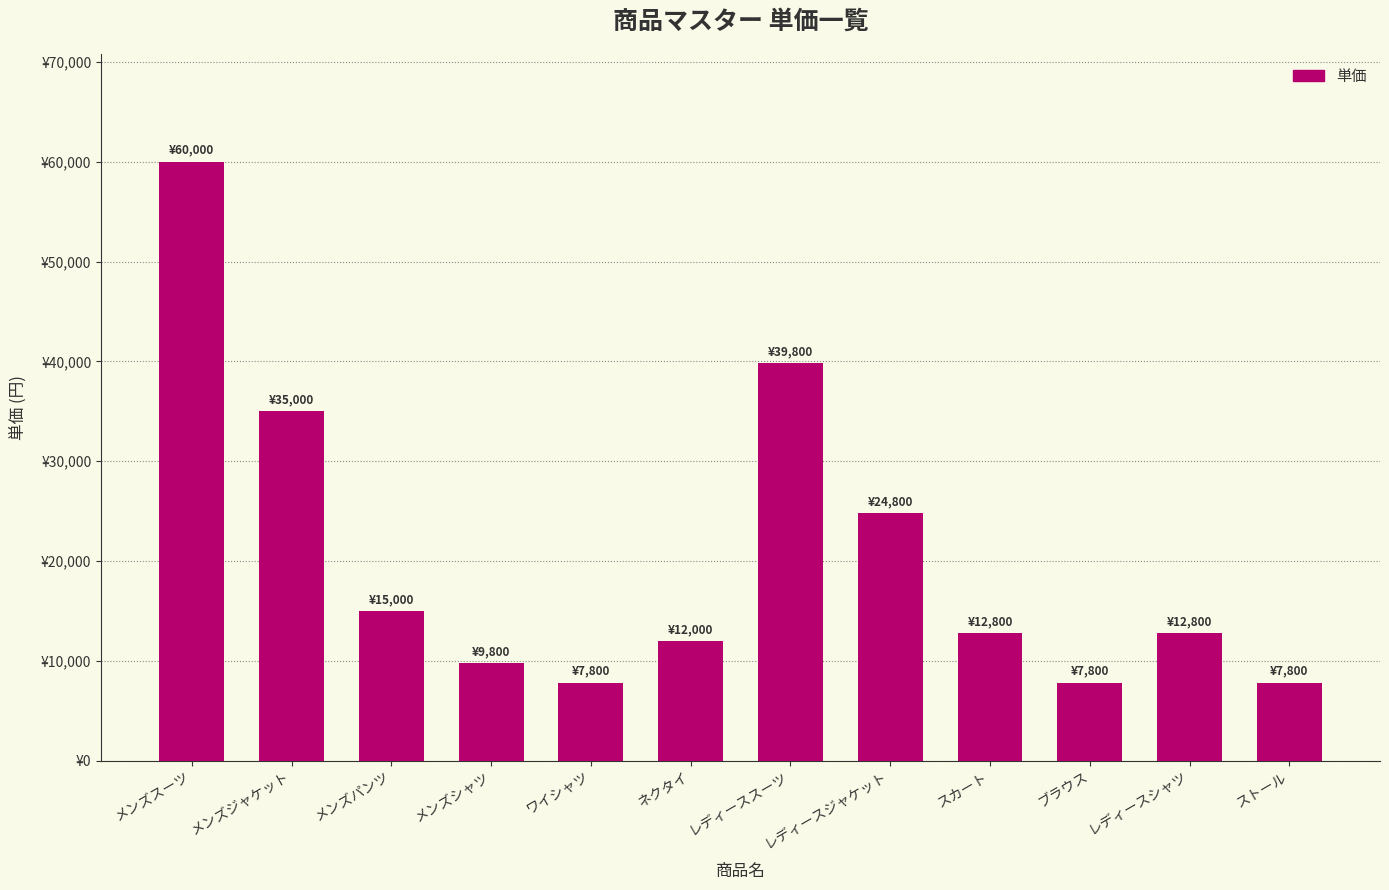

What is the average value?

20450